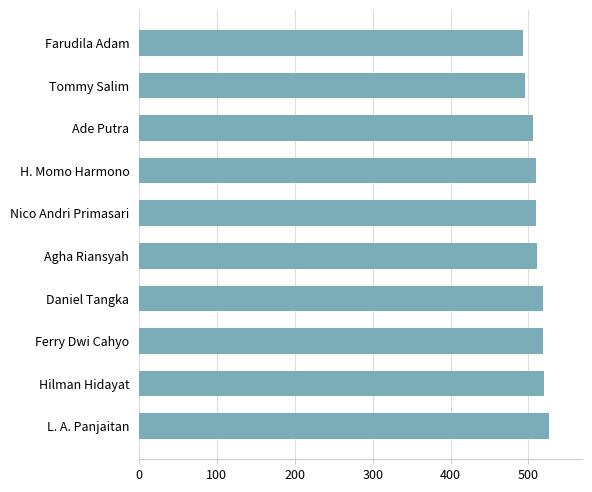

What is the sum of the values at Daniel Tangka and Agha Riansyah?

1029.3